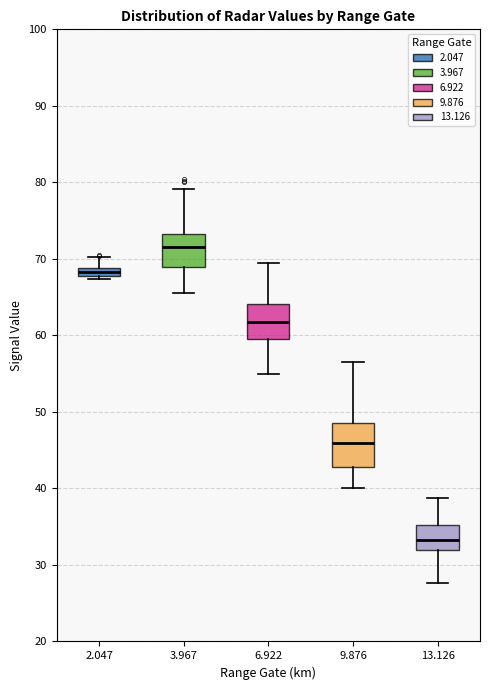

Which box is the tallest, from its lower edge to its upper edge?

9.876